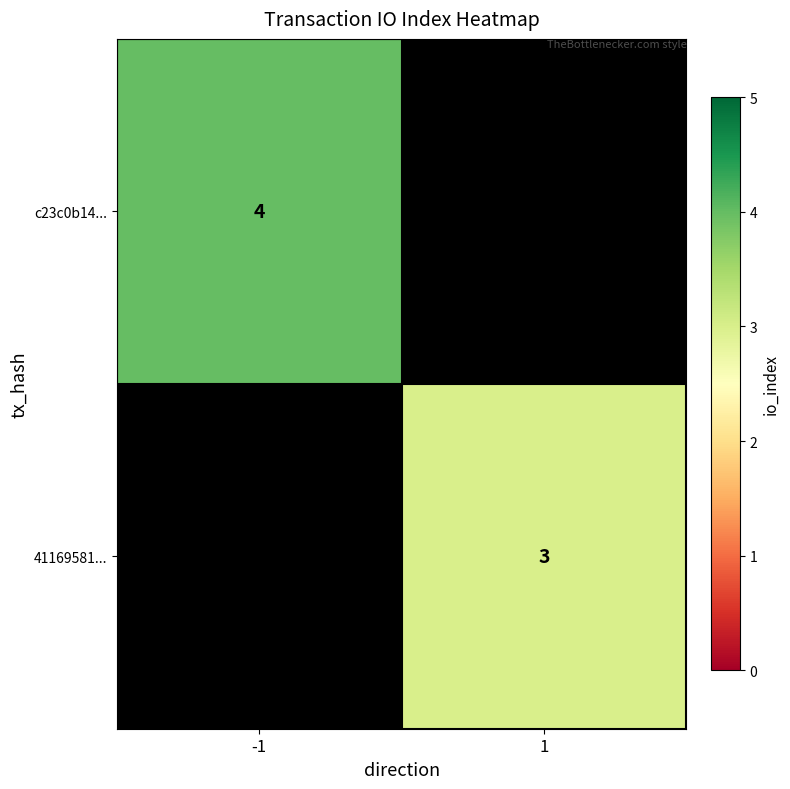

How many categories are shown in the chart?

2